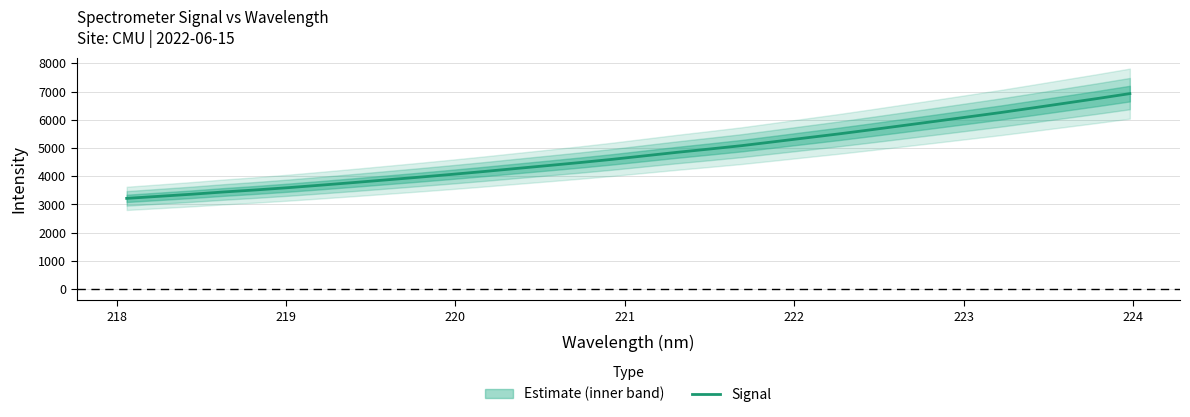

What is the lowest value of the Signal series?

3214.6